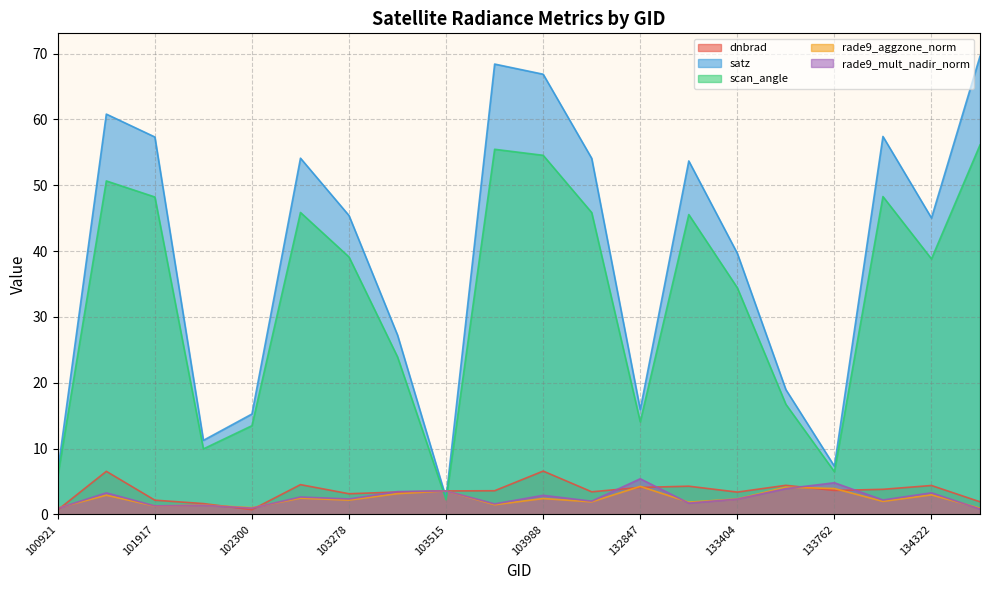

What is the difference between the highest and lowest values at 133209?

52.0